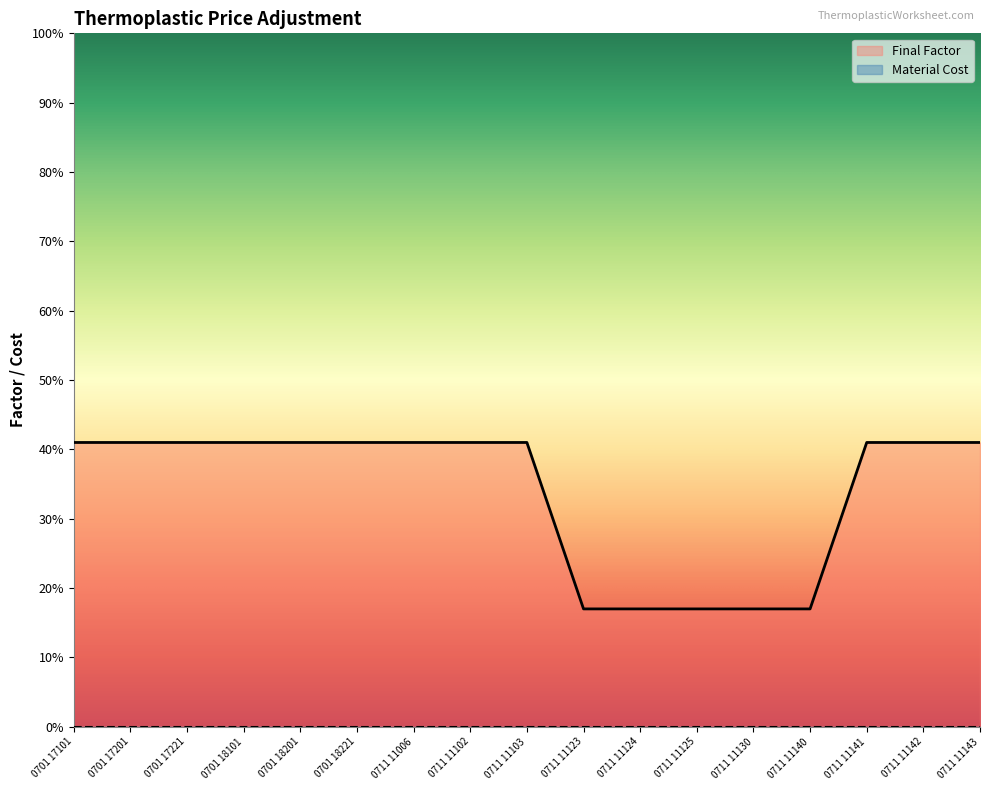

Does the chart have visible grid lines?

No